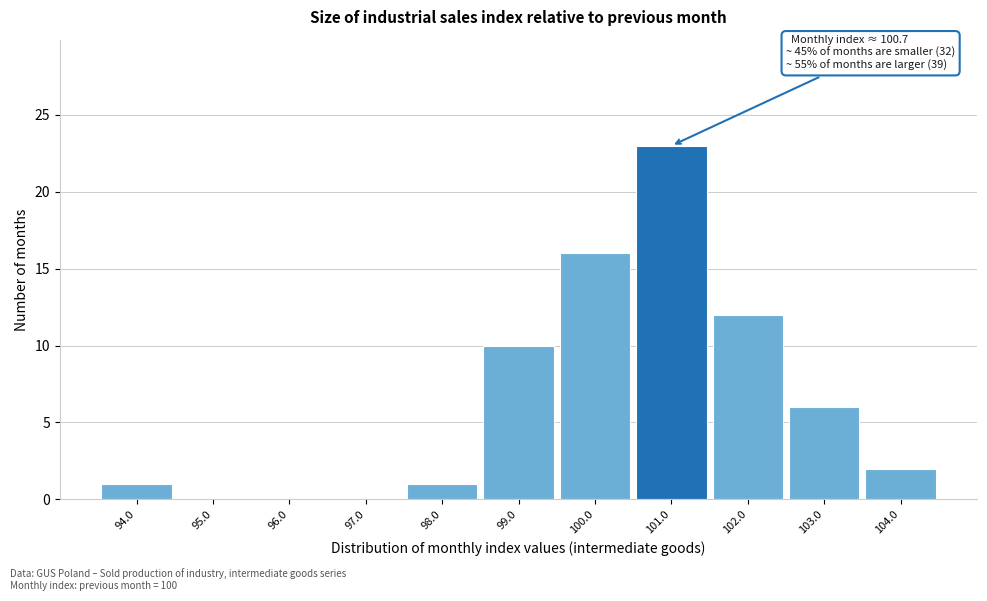

Which range on the x-axis has the tallest bar?

100.5 to 101.5